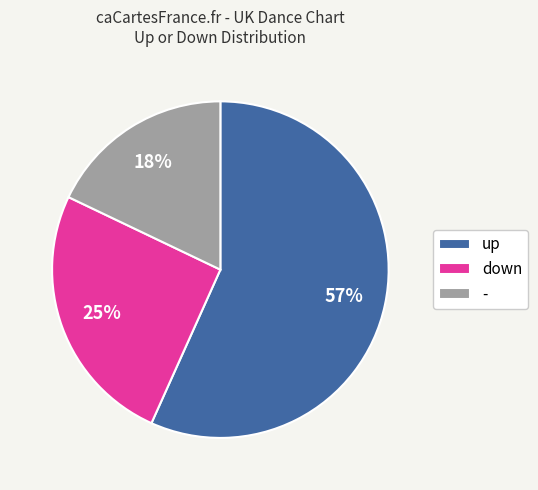

The down slice represents 25% of the pie. True or false?

True